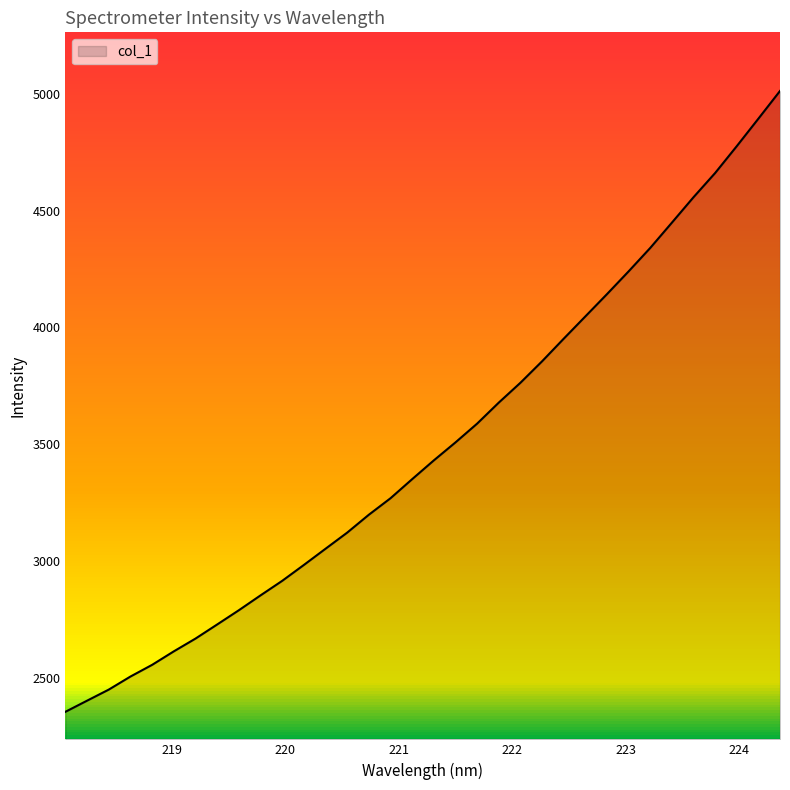

What is the smallest value displayed?

2357.3